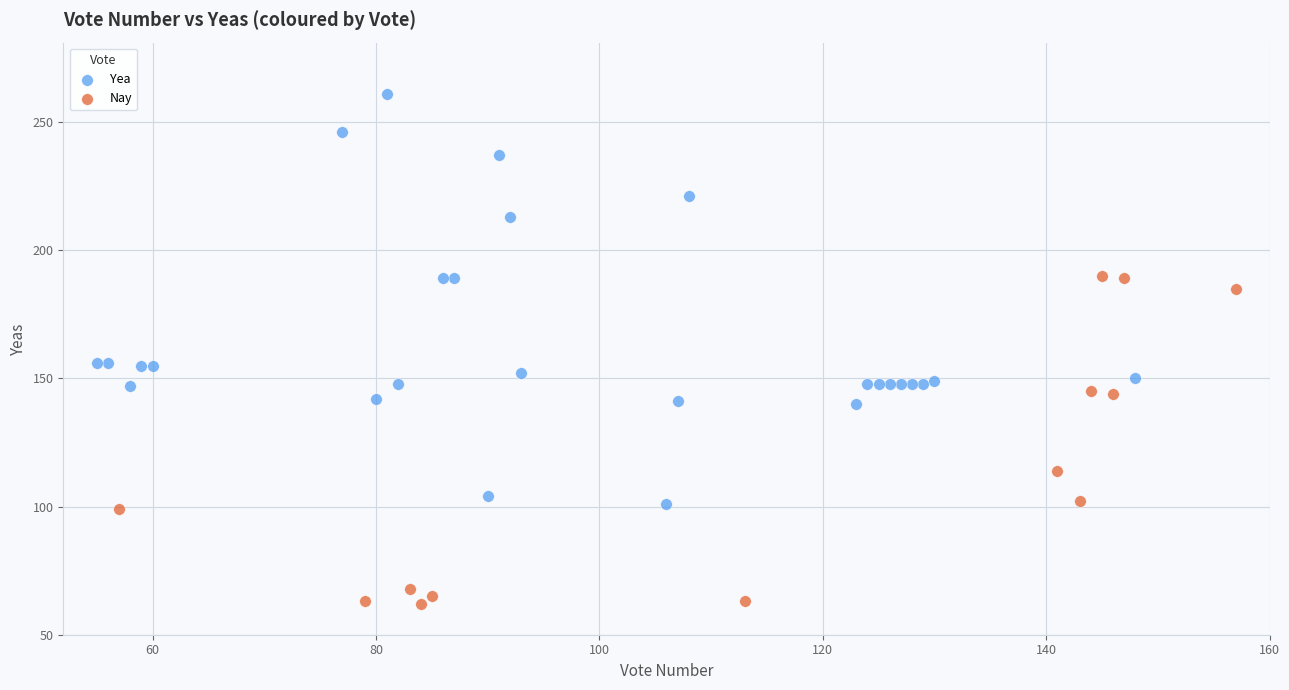

Which series reaches the maximum Y coordinate?

Yea